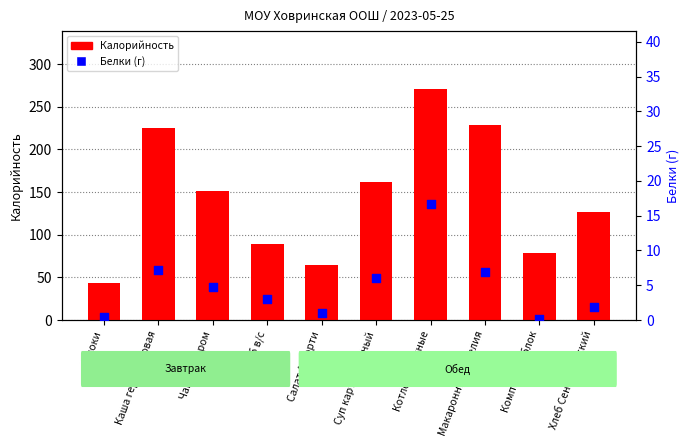

At how many categories does at least one series exceed 41?

10